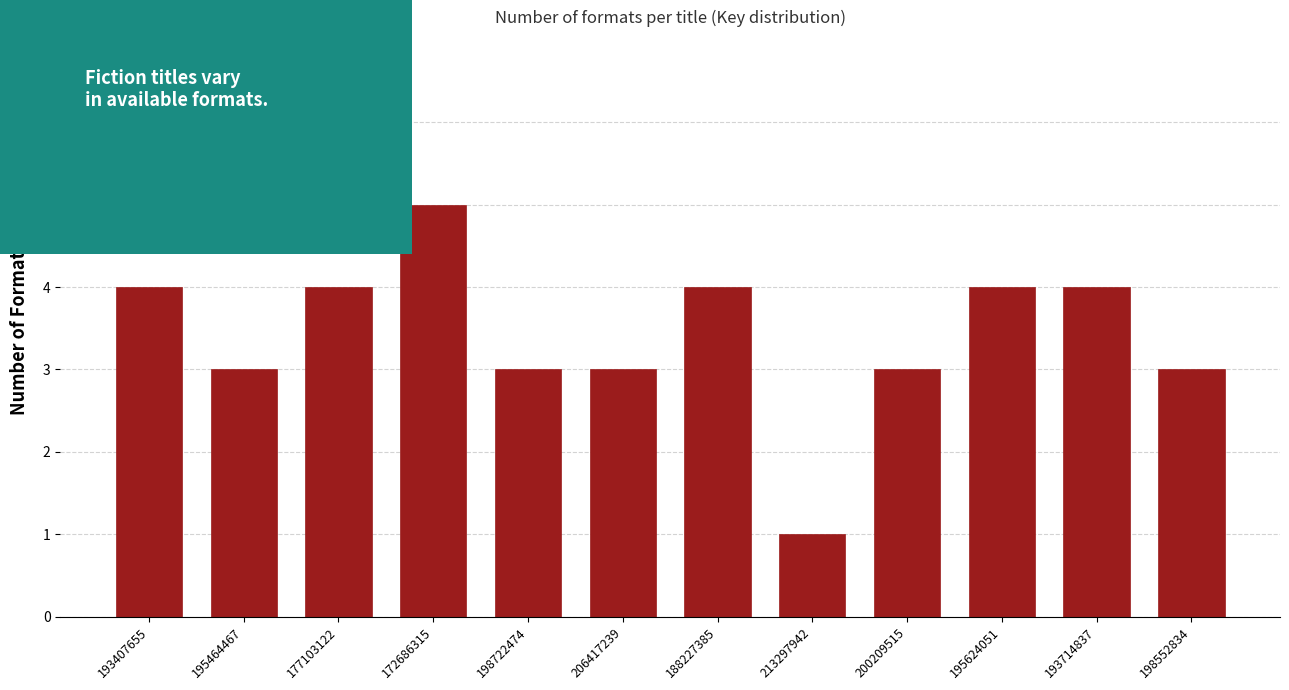

Reading right to left, extract all data points from this chart.

3	4	4	3	1	4	3	3	5	4	3	4